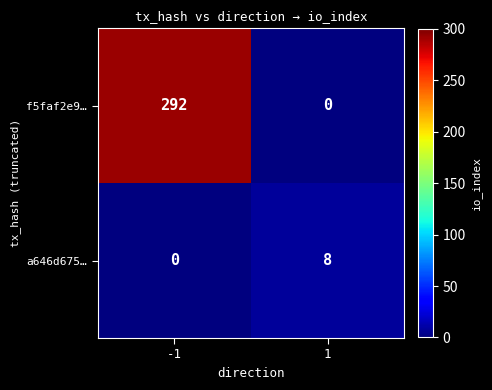

Is it true that f5faf2e9… equals 418 at -1?

False